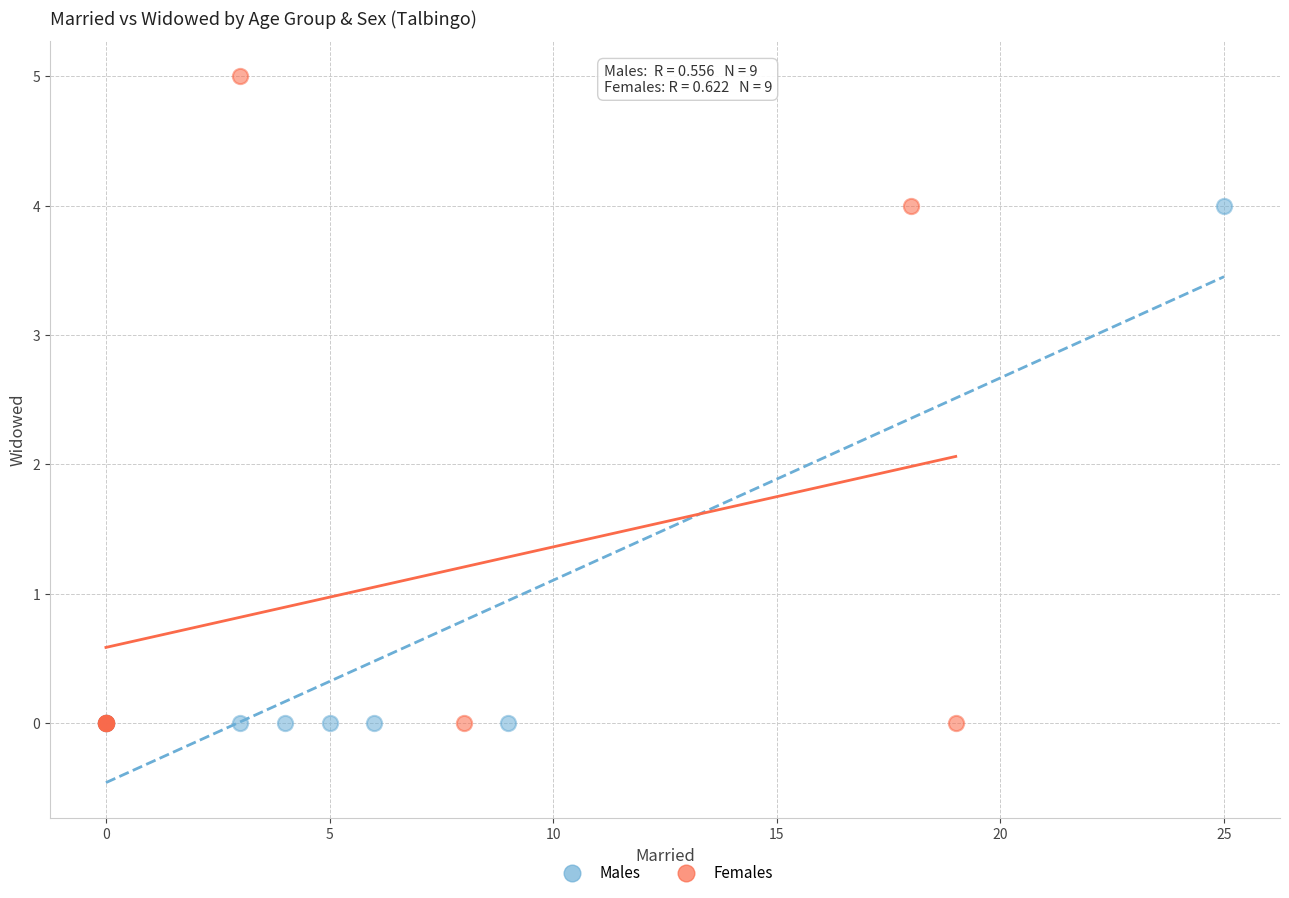

Which series has the widest spread of Y values?

Females